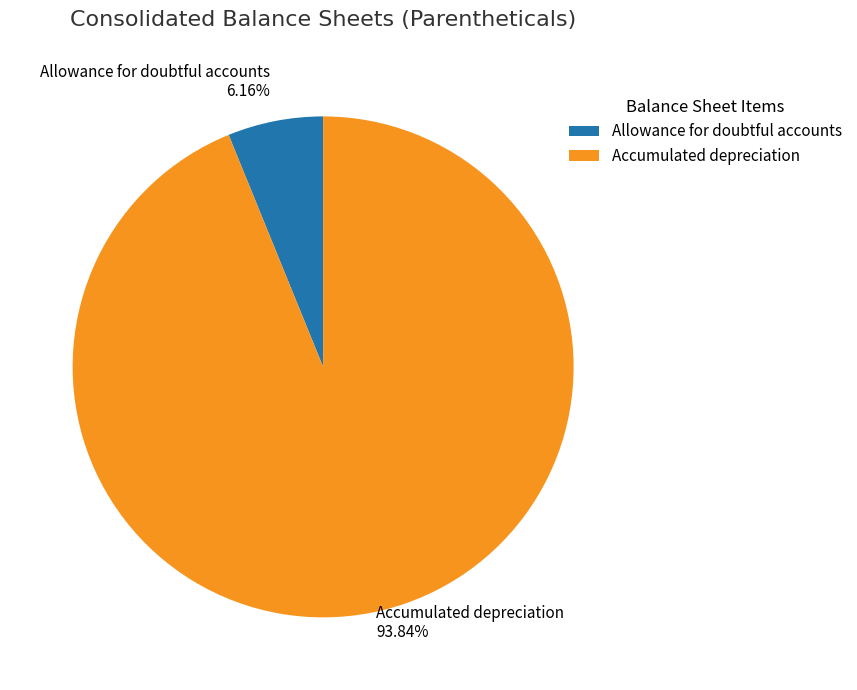

To the nearest percent, what percentage of the pie is Accumulated depreciation?

94%